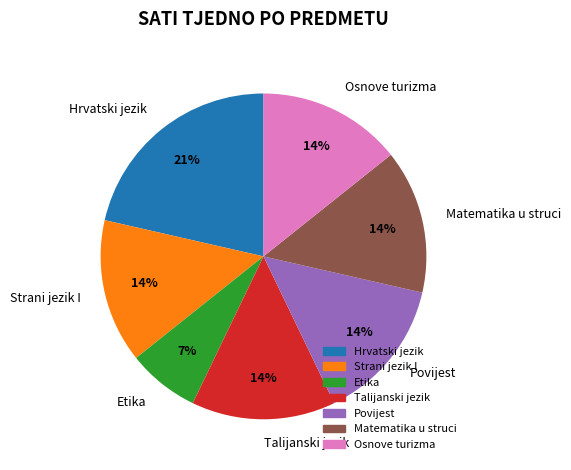

What percentage is the Etika slice, to the nearest percent?

7%